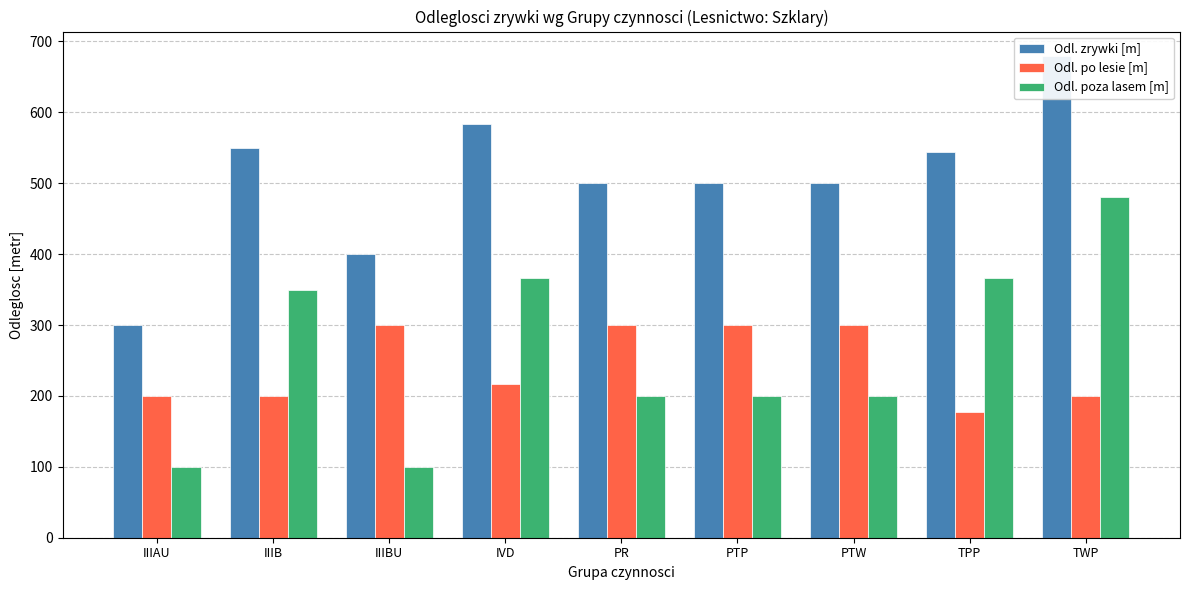

What is the value of the Odl. zrywki [m] bar at the 5th from the left?

500.0